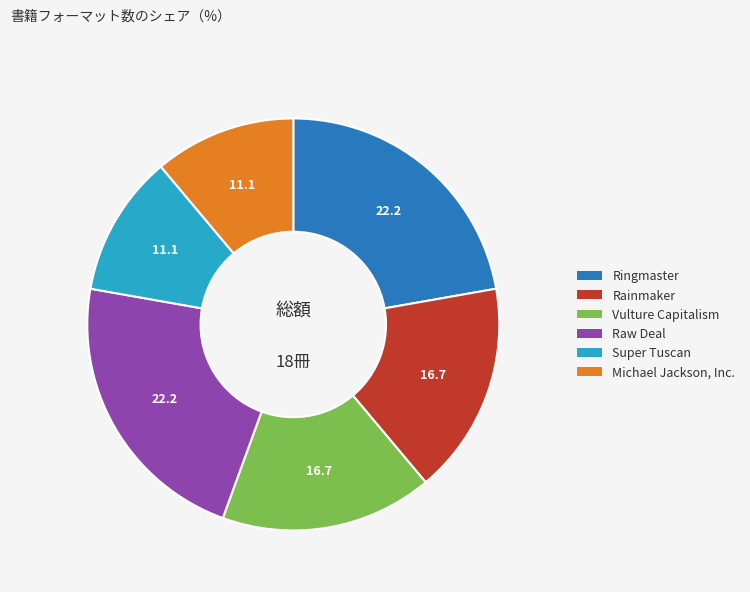

Do Vulture Capitalism and Super Tuscan together represent more than half of the pie?

No